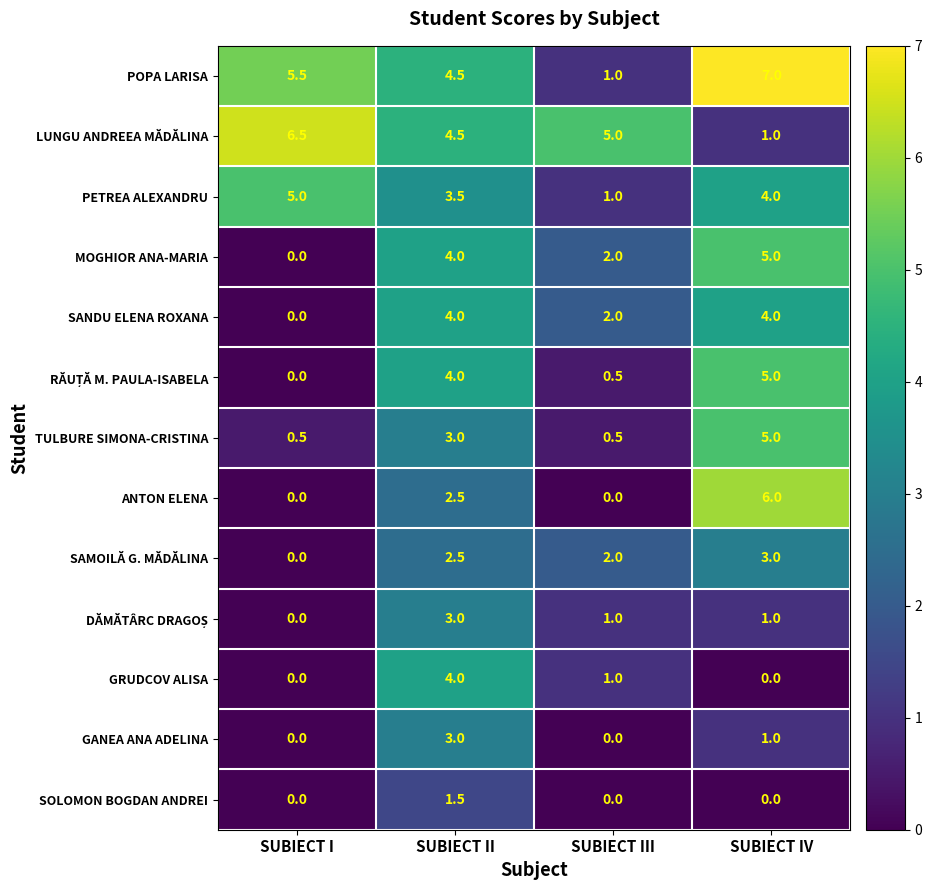

What is the difference between the highest and lowest values at SUBIECT IV?

7.0